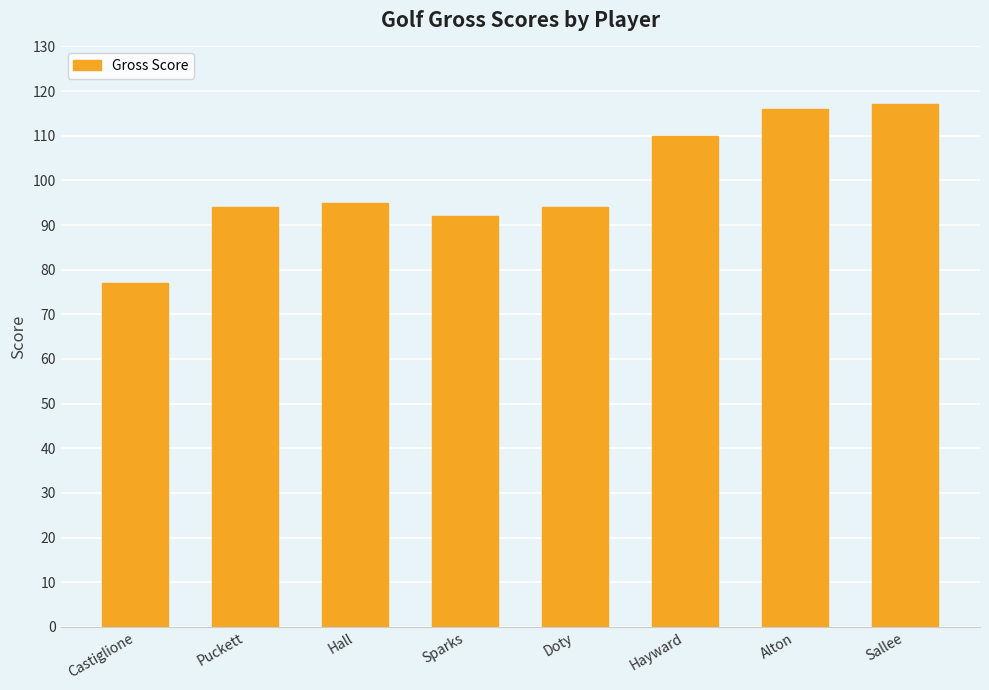

Reading right to left, extract all data points from this chart.

Sallee=117	Alton=116	Hayward=110	Doty=94	Sparks=92	Hall=95	Puckett=94	Castiglione=77